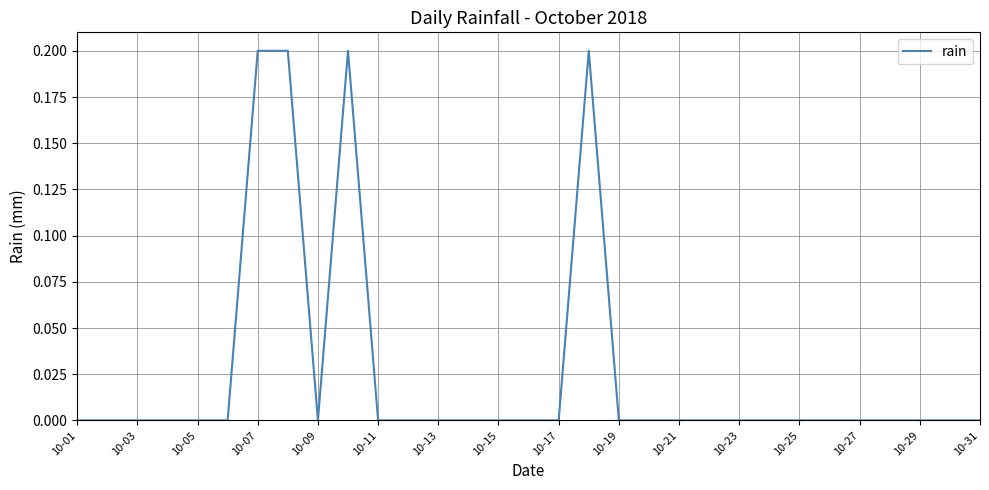

Reading right to left, what are all the values shown in this chart?

0.0	0.0	0.0	0.0	0.0	0.0	0.0	0.0	0.0	0.0	0.0	0.0	0.0	0.2	0.0	0.0	0.0	0.0	0.0	0.0	0.0	0.2	0.0	0.2	0.2	0.0	0.0	0.0	0.0	0.0	0.0